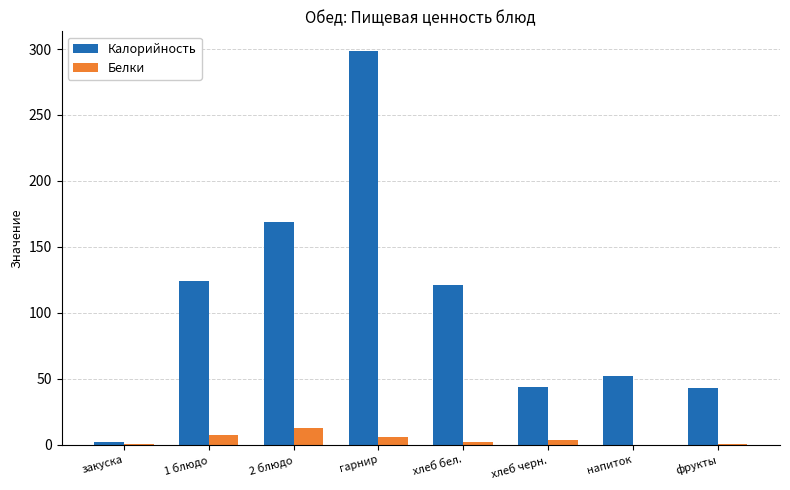

Which series changed the most between 1 блюдо and гарнир?

Калорийность